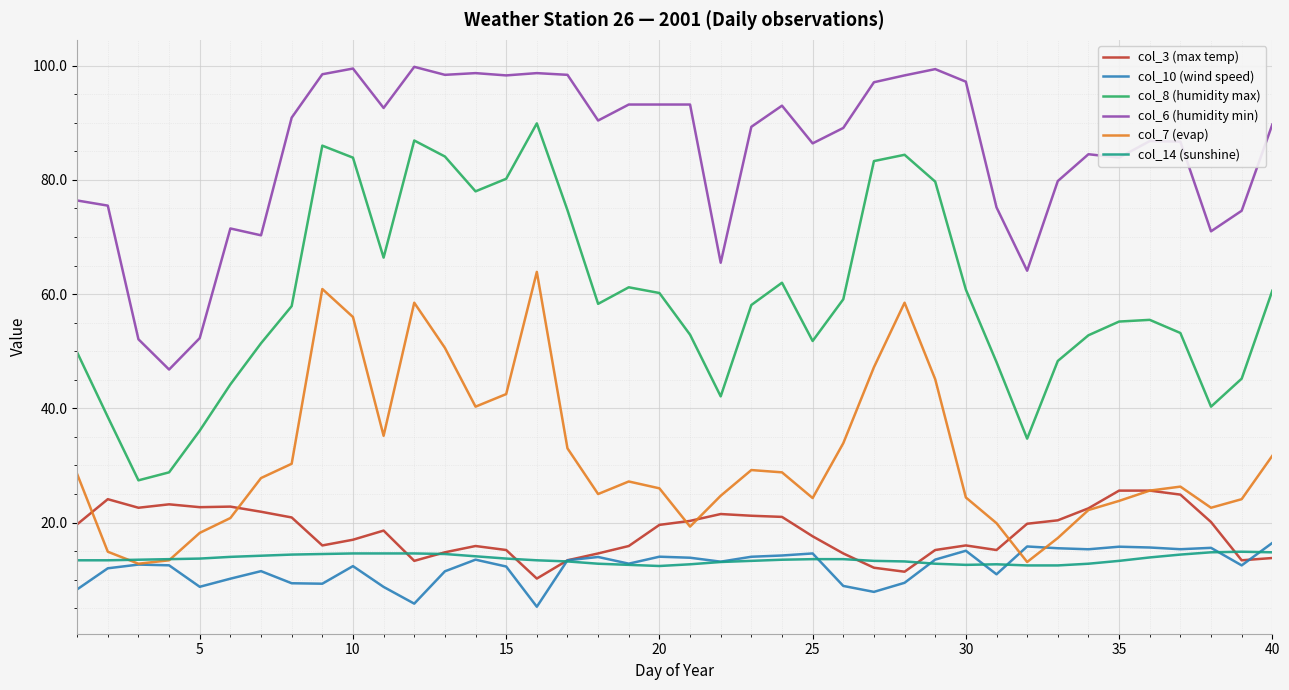

True or false: col_14 (sunshine) and col_8 (humidity max) cross at least once.

False